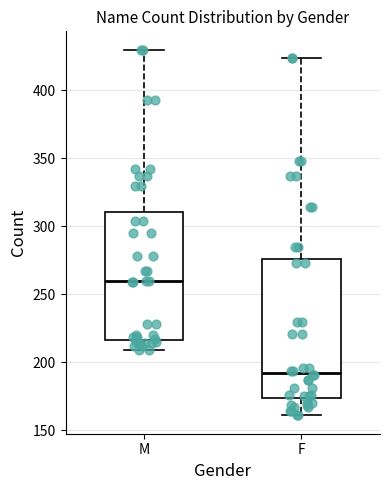

Which box's median line is the highest?

M